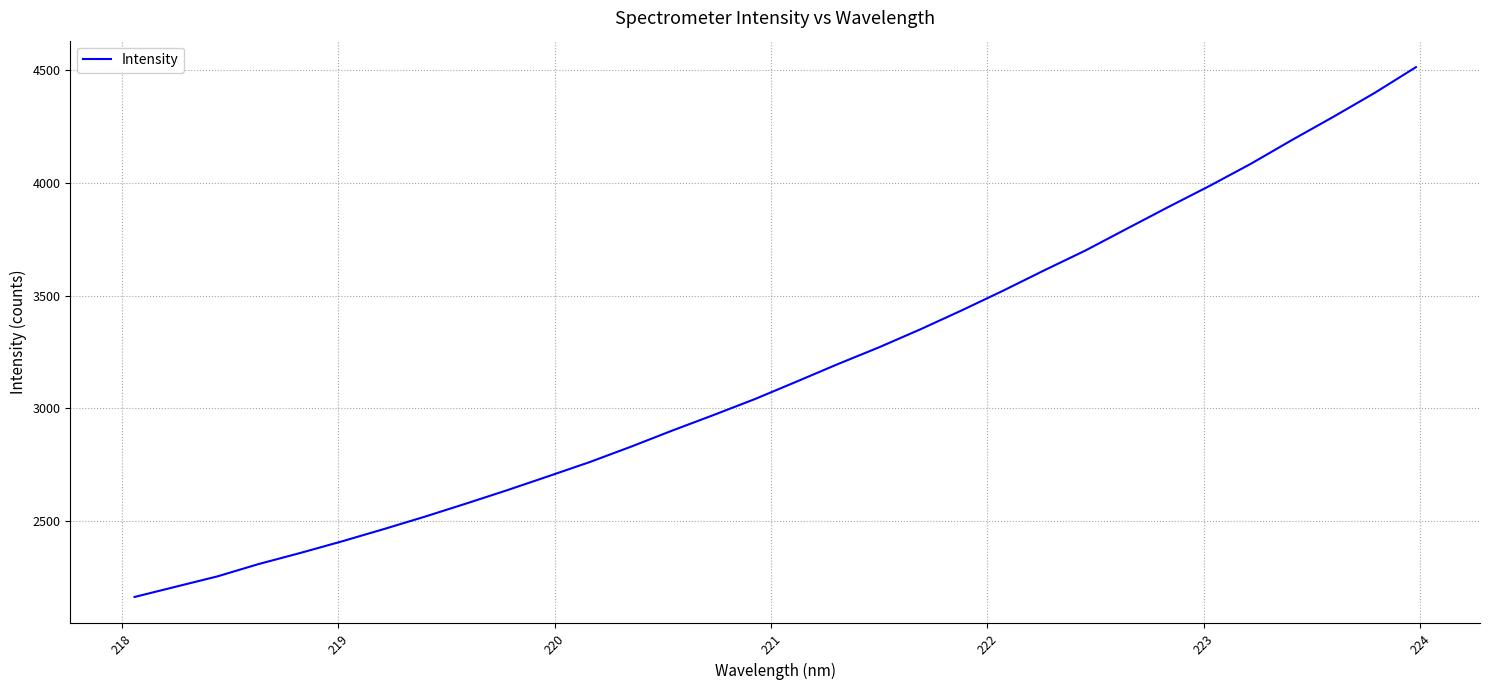

Count the number of data series in this chart.

1